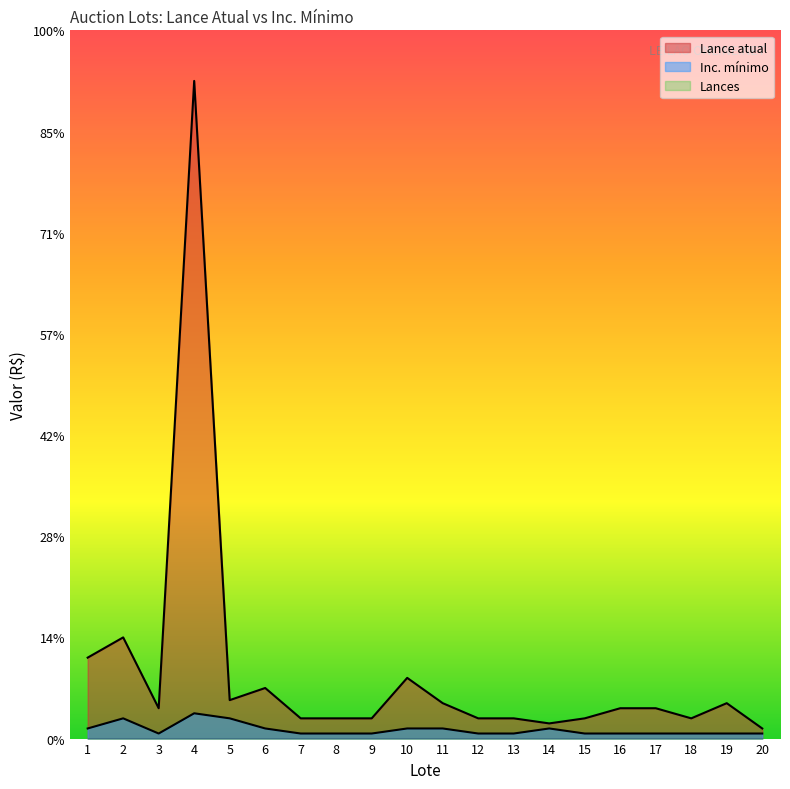

At 6, list the series in order from smallest to largest.

Inc. mínimo, Lance atual